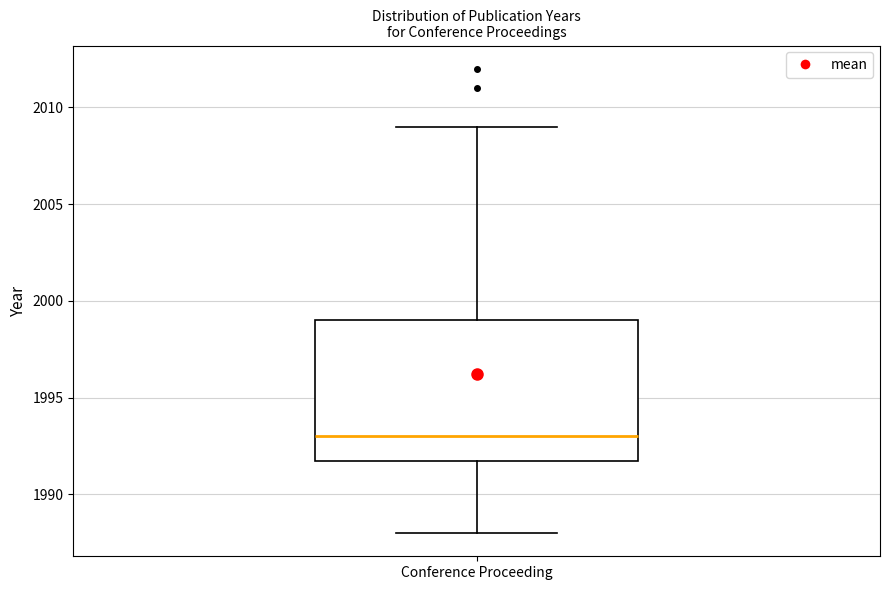

Transcribe this box plot: give where the median line is, the range the box spans, and where the two whiskers end, as read against the y-axis. The values are not printed on the chart, so give them approximately, as read against the axis.

median 1993, box 1992 to 1999, whiskers 1988 to 2009